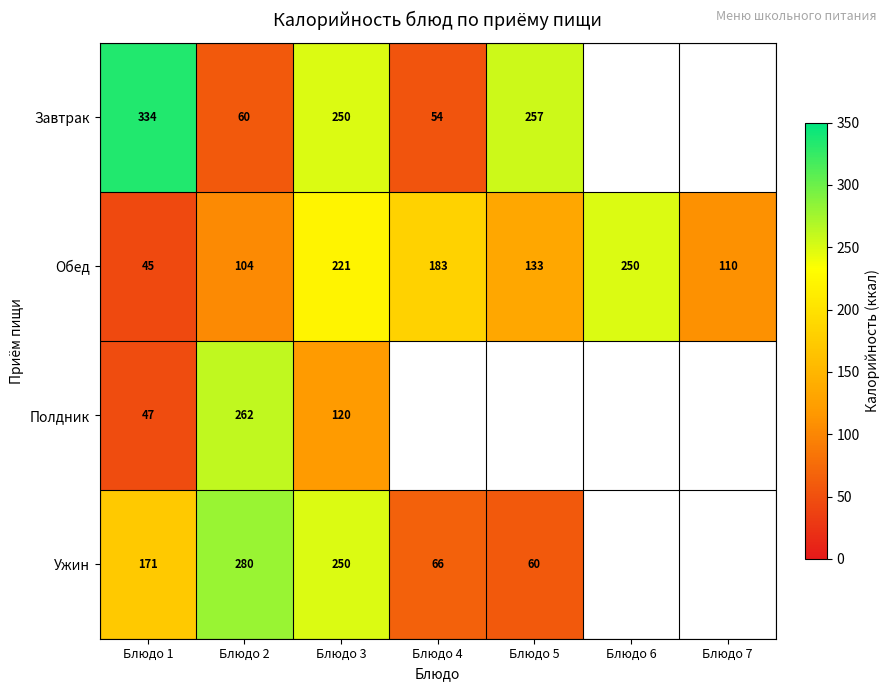

List the labels in order of Обед value, largest first.

Блюдо 6, Блюдо 3, Блюдо 4, Блюдо 5, Блюдо 7, Блюдо 2, Блюдо 1